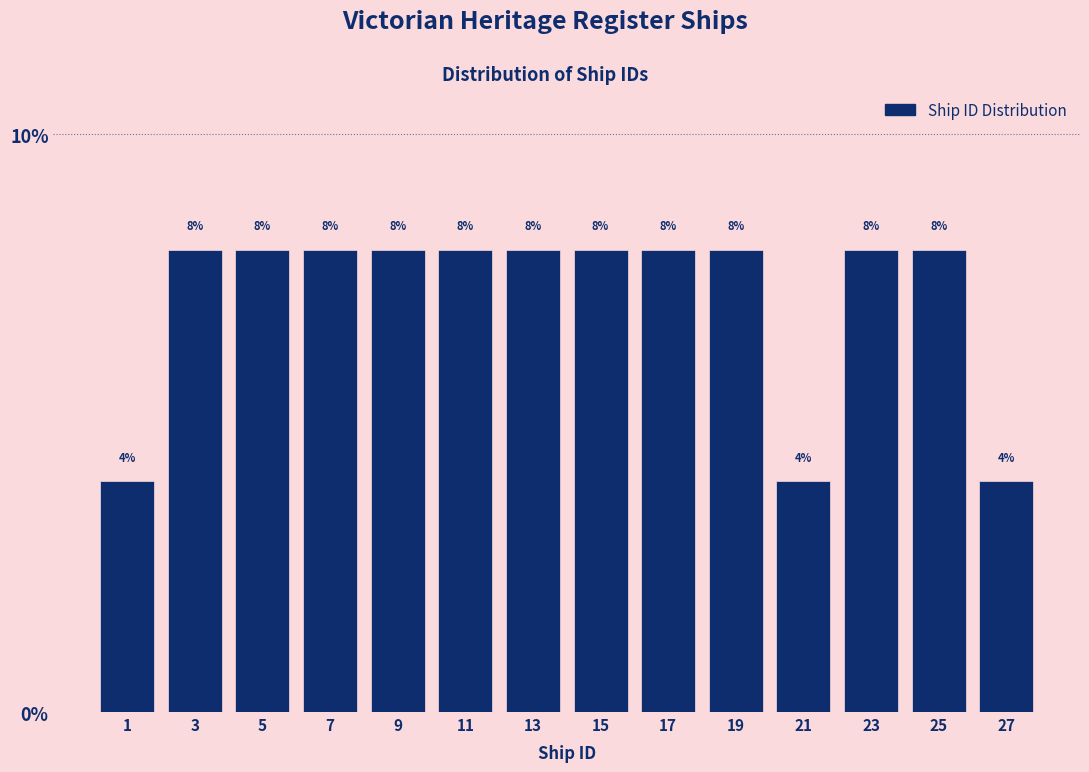

Reading left to right, list every bar in this chart as the range it spans on the x-axis followed by its height.

0 to 2: 4
2 to 4: 8
4 to 6: 8
6 to 8: 8
8 to 10: 8
10 to 12: 8
12 to 14: 8
14 to 16: 8
16 to 18: 8
18 to 20: 8
20 to 22: 4
22 to 24: 8
24 to 26: 8
26 to 28: 4